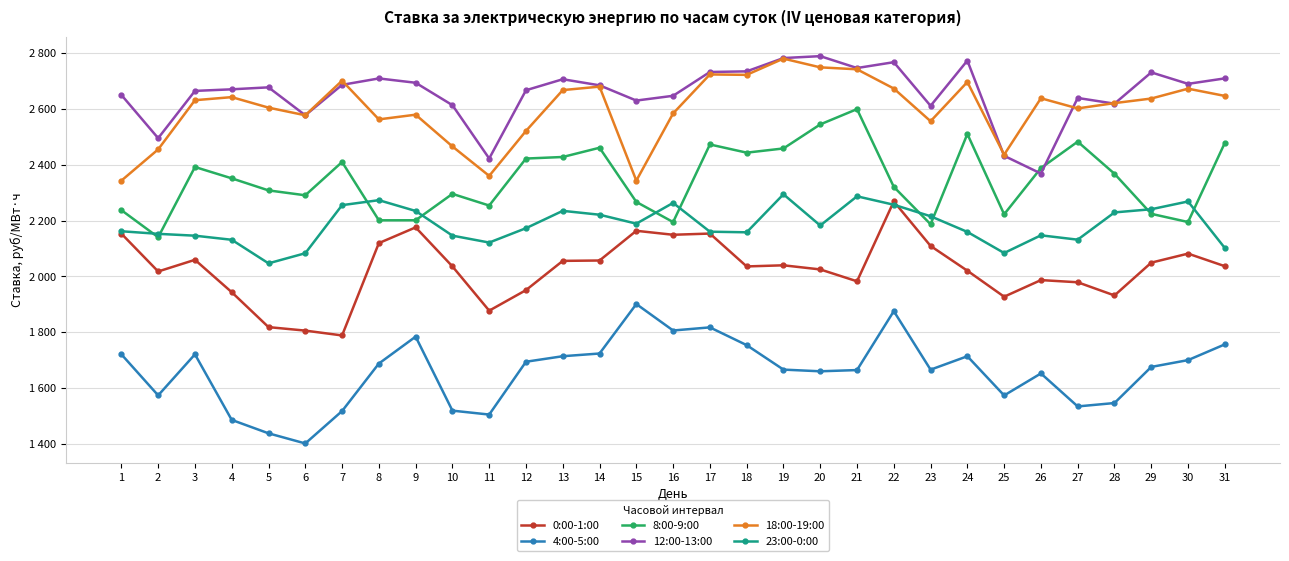

At which label is 12:00-13:00 closest to 2579?

6